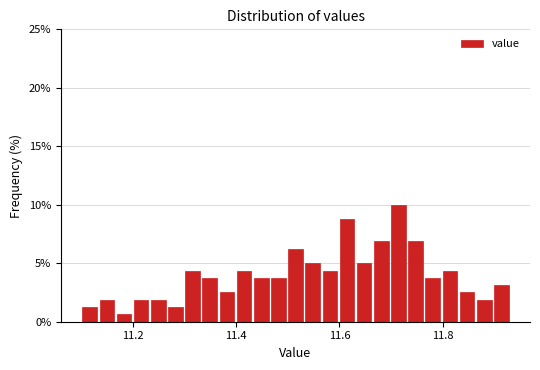

Read against the x-axis, roughly where is the centre of the tallest bar?

11.72